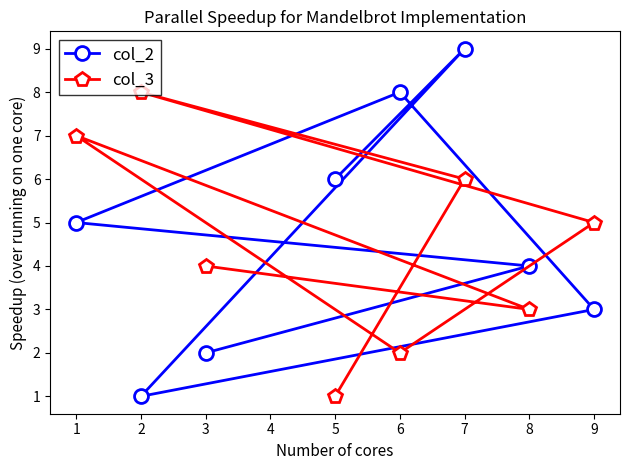

Rank the series at 3 from lowest to highest value.

col_2, col_3